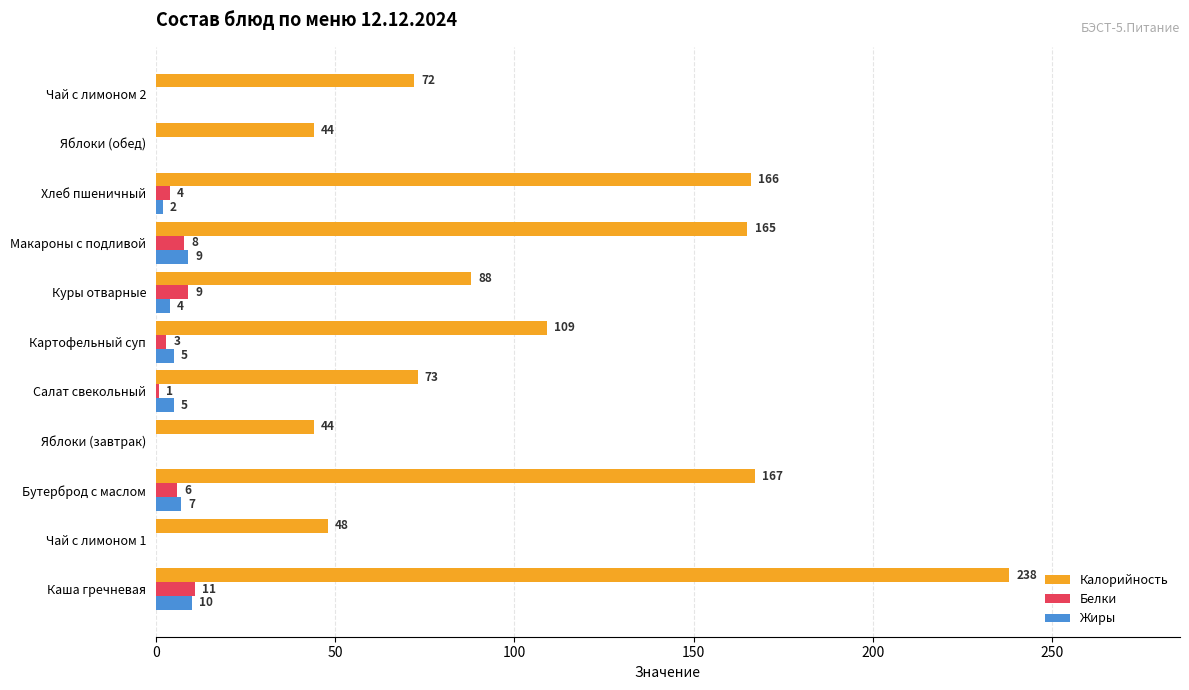

The Калорийность series shows 85 at Чай с лимоном 1. True or false?

False